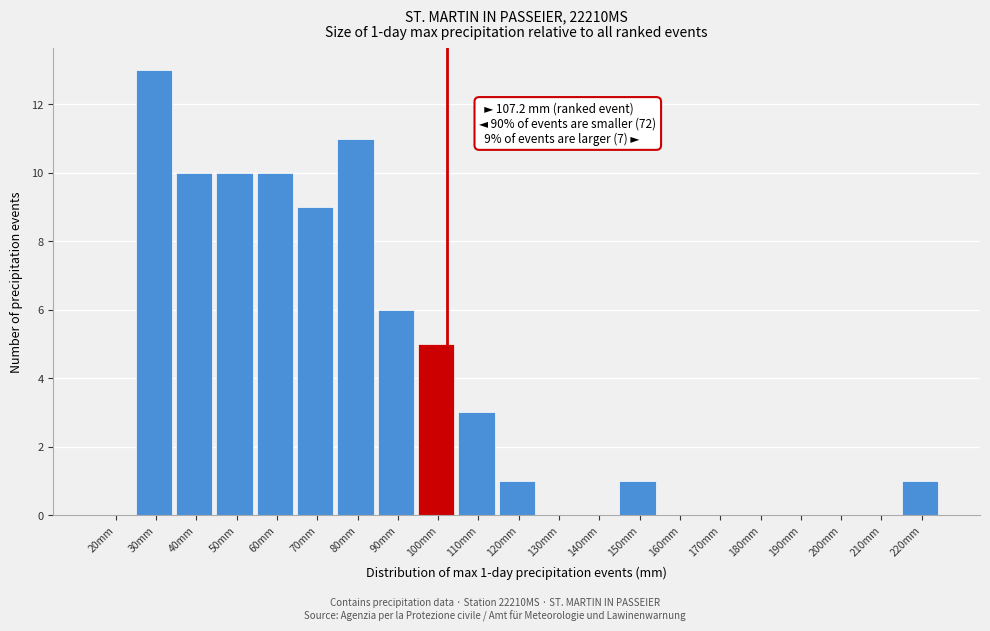

Reading left to right, transcribe all the data shown in this chart.

20mm=0	30mm=13	40mm=10	50mm=10	60mm=10	70mm=9	80mm=11	90mm=6	100mm=5	110mm=3	120mm=1	130mm=0	140mm=0	150mm=1	160mm=0	170mm=0	180mm=0	190mm=0	200mm=0	210mm=0	220mm=1